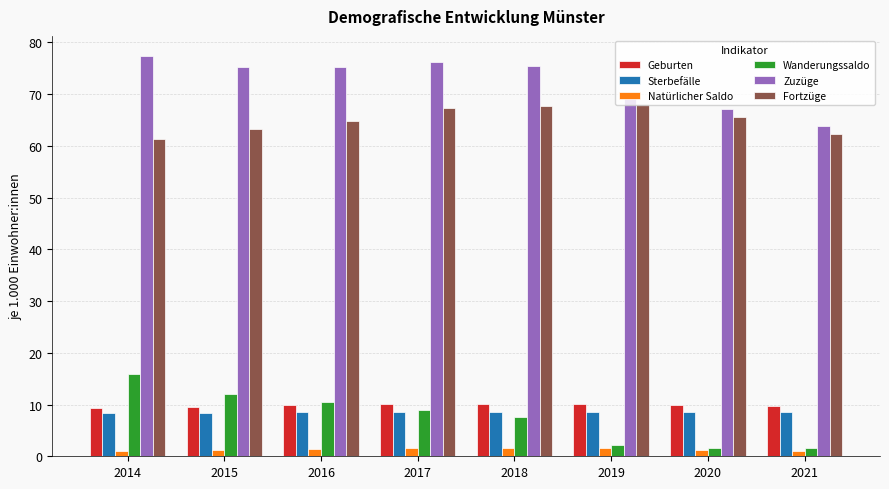

At how many categories does at least one series exceed 57?

8